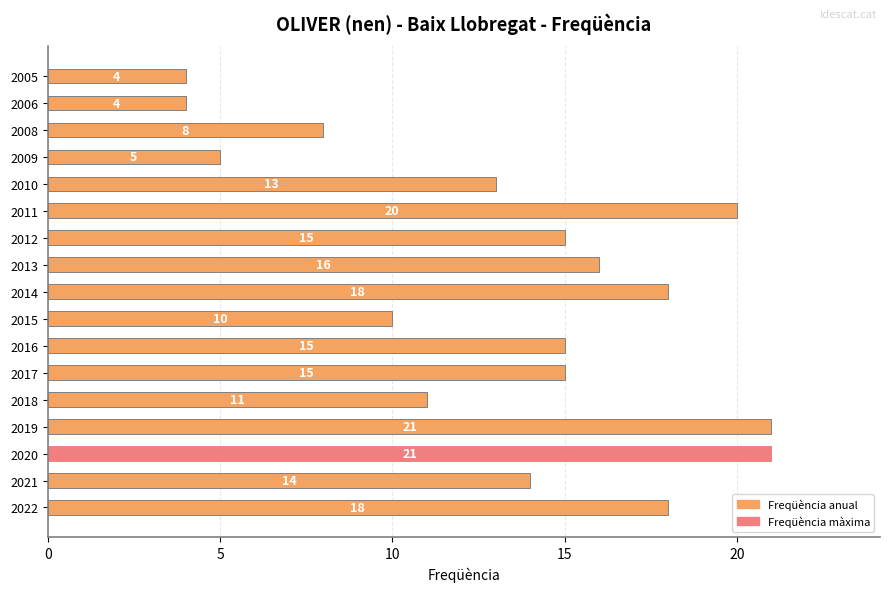

Reading top to bottom, what are all the values shown in this chart?

2005=4	2006=4	2008=8	2009=5	2010=13	2011=20	2012=15	2013=16	2014=18	2015=10	2016=15	2017=15	2018=11	2019=21	2020=21	2021=14	2022=18